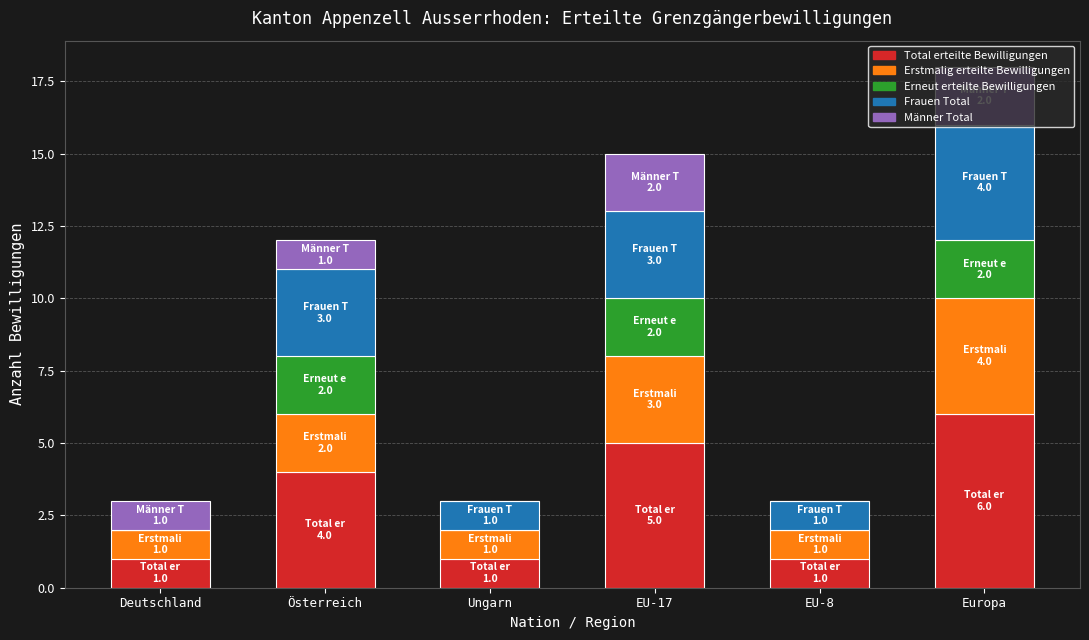

What is the total value across all series at EU-17?

15